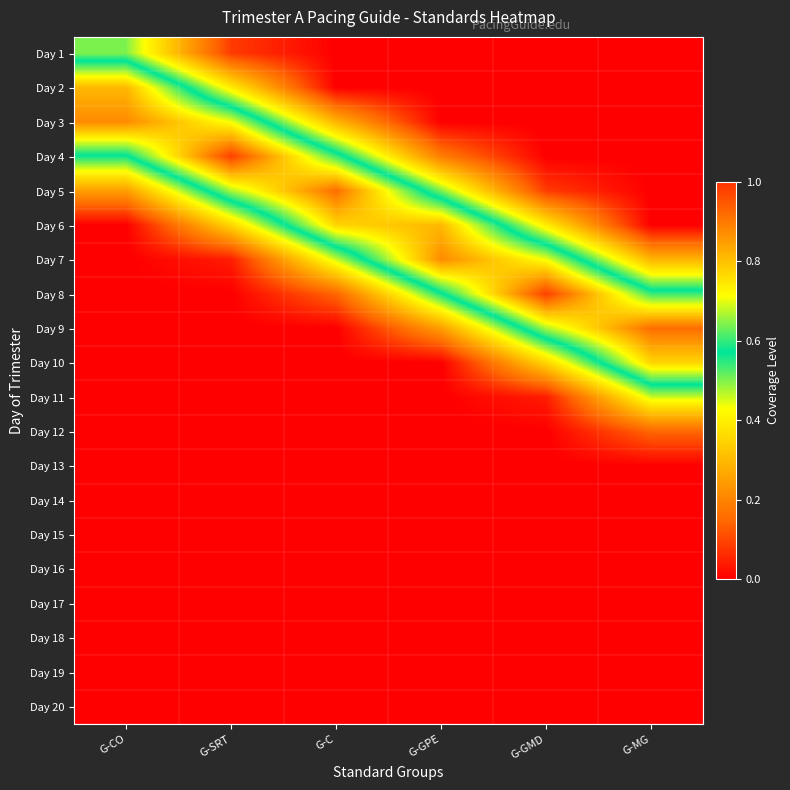

Reading left to right, list all the values displayed in this chart.

Day 1: G-CO=0.5	G-SRT=0.1	G-C=0.0	G-GPE=0.0	G-GMD=0.0	G-MG=0.0
Day 2: G-CO=0.8	G-SRT=0.4	G-C=0.0	G-GPE=0.0	G-GMD=0.0	G-MG=0.0
Day 3: G-CO=0.9	G-SRT=0.7	G-C=0.3	G-GPE=0.0	G-GMD=0.0	G-MG=0.0
Day 4: G-CO=0.6	G-SRT=1.0	G-C=0.6	G-GPE=0.2	G-GMD=0.0	G-MG=0.0
Day 5: G-CO=0.2	G-SRT=0.7	G-C=0.9	G-GPE=0.5	G-GMD=0.1	G-MG=0.0
Day 6: G-CO=0.0	G-SRT=0.4	G-C=0.8	G-GPE=0.8	G-GMD=0.4	G-MG=0.0
Day 7: G-CO=0.0	G-SRT=0.0	G-C=0.5	G-GPE=0.9	G-GMD=0.7	G-MG=0.3
Day 8: G-CO=0.0	G-SRT=0.0	G-C=0.1	G-GPE=0.6	G-GMD=1.0	G-MG=0.6
Day 9: G-CO=0.0	G-SRT=0.0	G-C=0.0	G-GPE=0.2	G-GMD=0.7	G-MG=0.9
Day 10: G-CO=0.0	G-SRT=0.0	G-C=0.0	G-GPE=0.0	G-GMD=0.4	G-MG=0.8
Day 11: G-CO=0.0	G-SRT=0.0	G-C=0.0	G-GPE=0.0	G-GMD=0.0	G-MG=0.5
Day 12: G-CO=0.0	G-SRT=0.0	G-C=0.0	G-GPE=0.0	G-GMD=0.0	G-MG=0.1
Day 13: G-CO=0.0	G-SRT=0.0	G-C=0.0	G-GPE=0.0	G-GMD=0.0	G-MG=0.0
Day 14: G-CO=0.0	G-SRT=0.0	G-C=0.0	G-GPE=0.0	G-GMD=0.0	G-MG=0.0
Day 15: G-CO=0.0	G-SRT=0.0	G-C=0.0	G-GPE=0.0	G-GMD=0.0	G-MG=0.0
Day 16: G-CO=0.0	G-SRT=0.0	G-C=0.0	G-GPE=0.0	G-GMD=0.0	G-MG=0.0
Day 17: G-CO=0.0	G-SRT=0.0	G-C=0.0	G-GPE=0.0	G-GMD=0.0	G-MG=0.0
Day 18: G-CO=0.0	G-SRT=0.0	G-C=0.0	G-GPE=0.0	G-GMD=0.0	G-MG=0.0
Day 19: G-CO=0.0	G-SRT=0.0	G-C=0.0	G-GPE=0.0	G-GMD=0.0	G-MG=0.0
Day 20: G-CO=0.0	G-SRT=0.0	G-C=0.0	G-GPE=0.0	G-GMD=0.0	G-MG=0.0